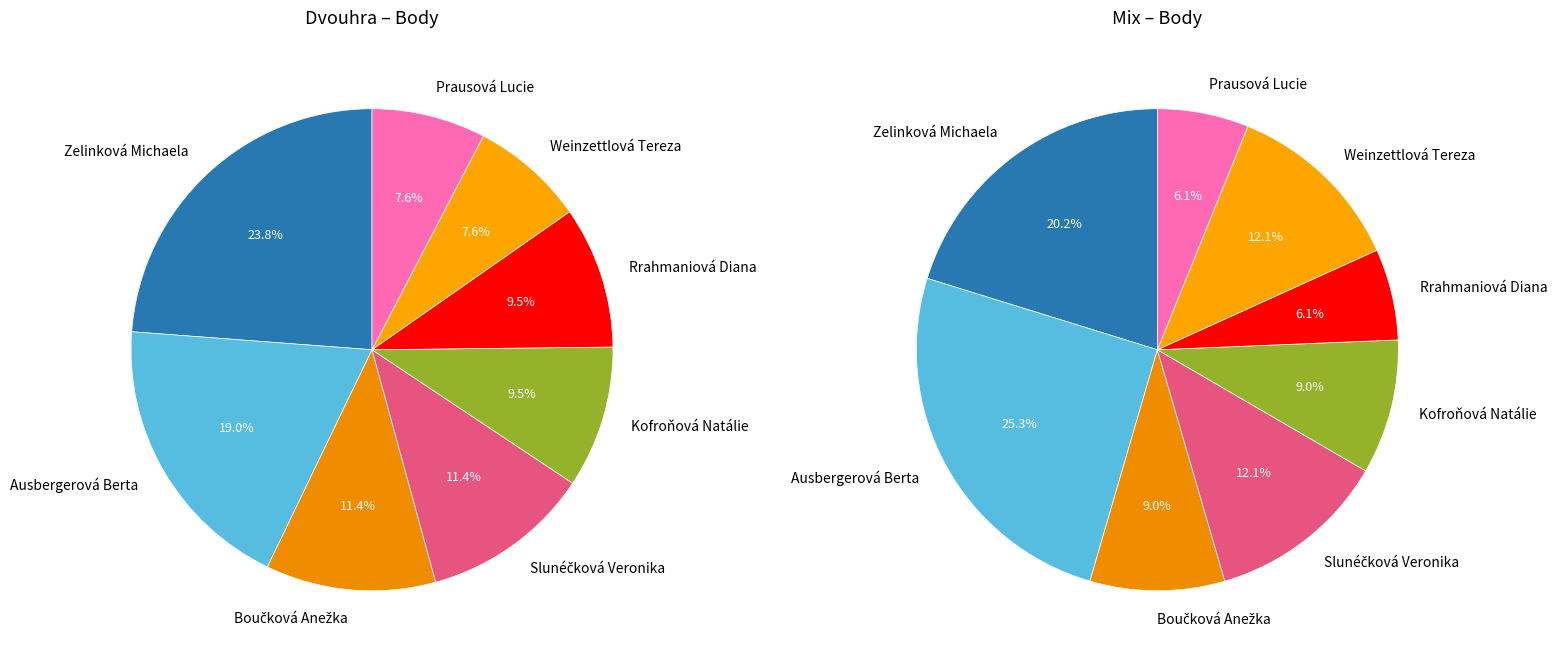

Which slice is the smallest?

Rrahmaniová Diana